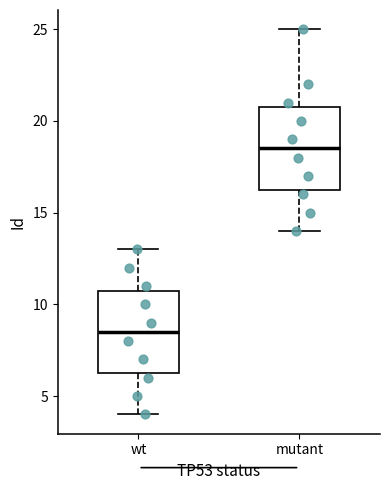

Where does the median line of the box for mutant sit on the y-axis? The values are not printed on the chart, so give them approximately, as read against the axis.

18.5